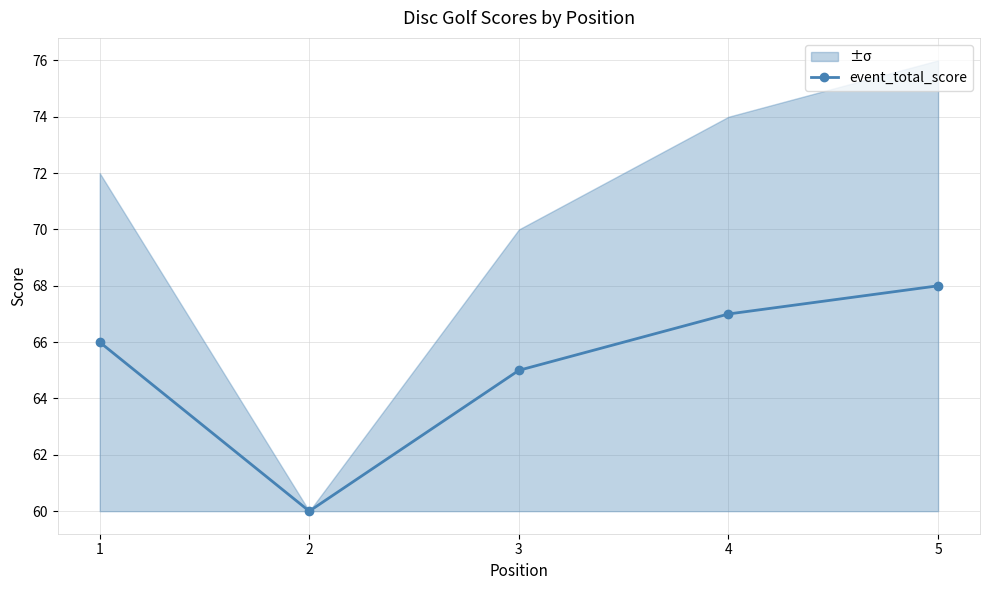

What is the change in value from 2 to 5?

+8